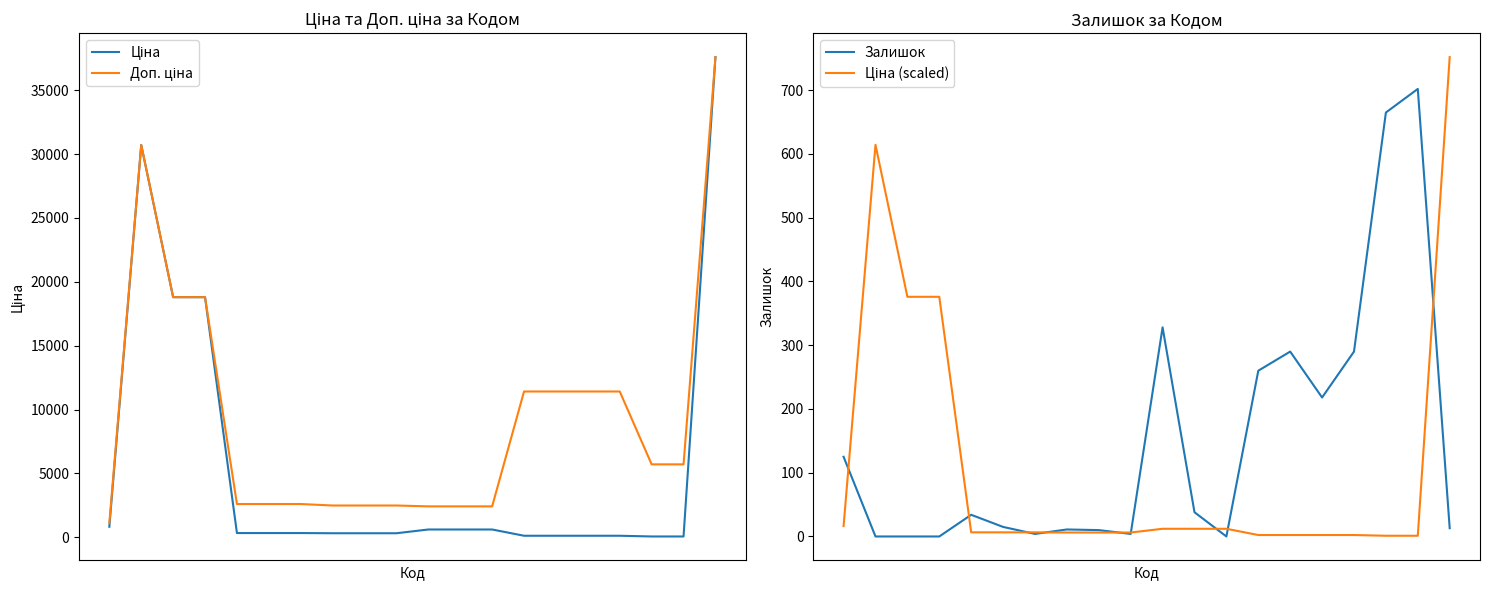

Rank the categories by Залишок value from highest to lowest.

18, 17, 10, 14, 16, 13, 15, 0, 11, 4, 5, 19, 7, 8, 6, 9, 1, 2, 3, 12